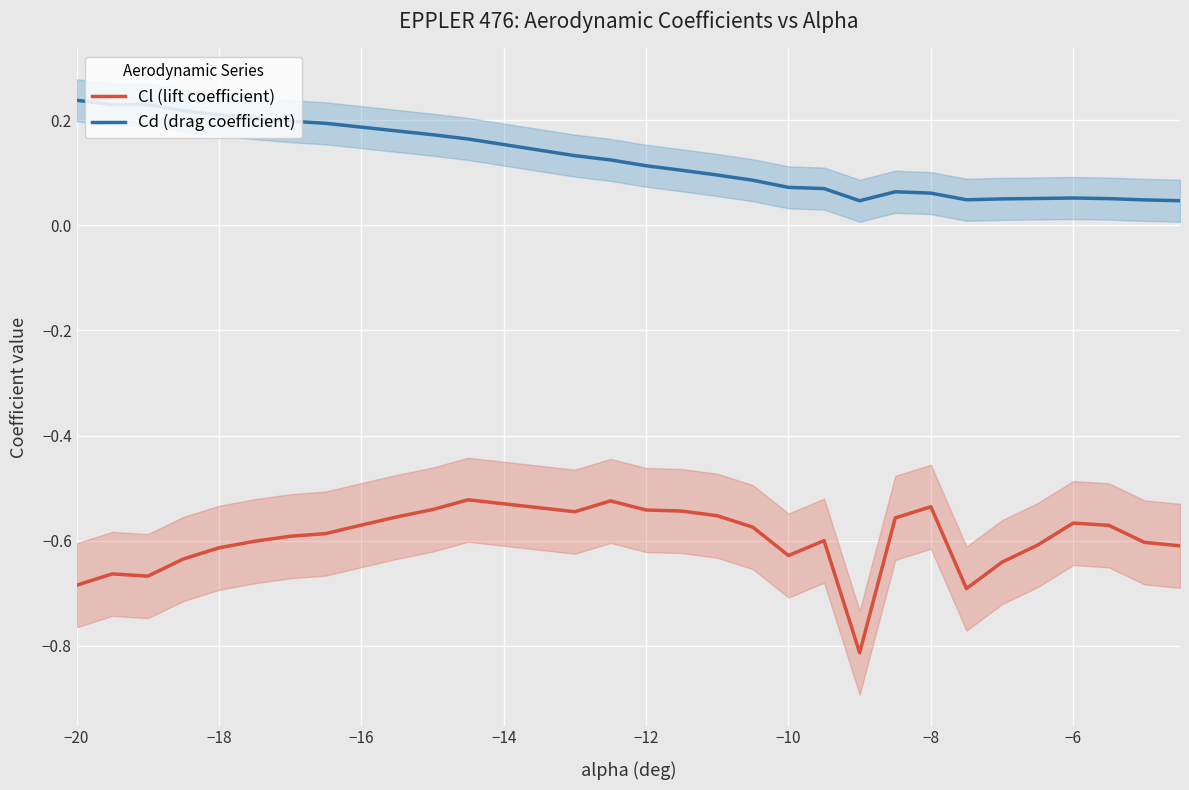

True or false: Cd (drag coefficient) and Cl (lift coefficient) cross at least once.

False